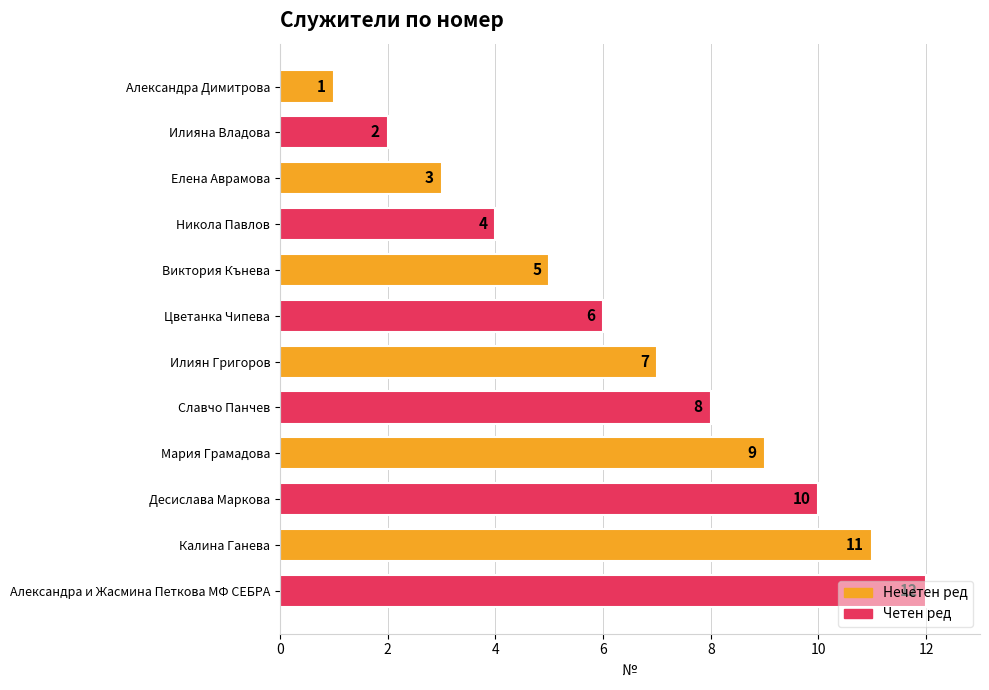

Between Илиян Григоров and Виктория Кънева, which is larger?

Илиян Григоров